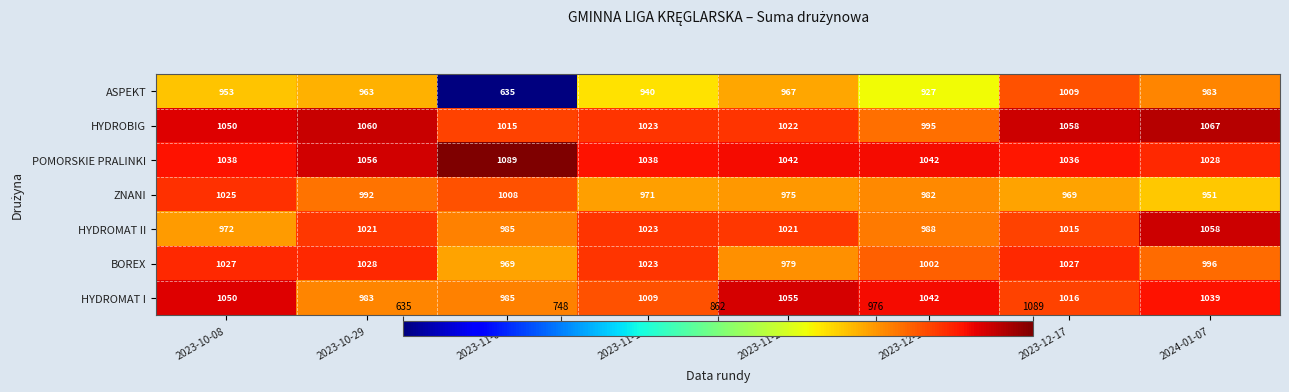

How many data points does each series have?

8